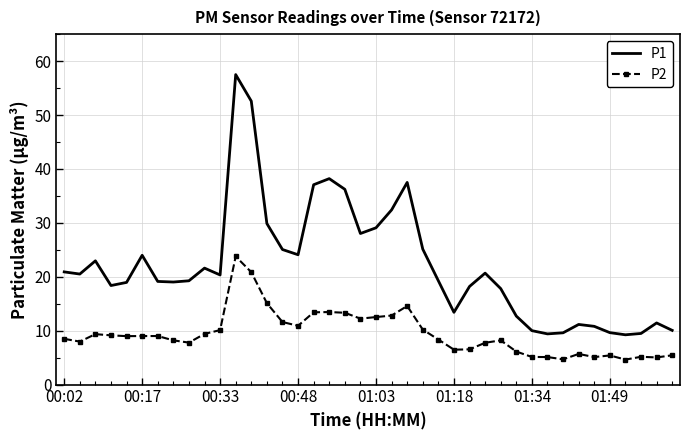

What are all the series names shown in the legend?

P1, P2